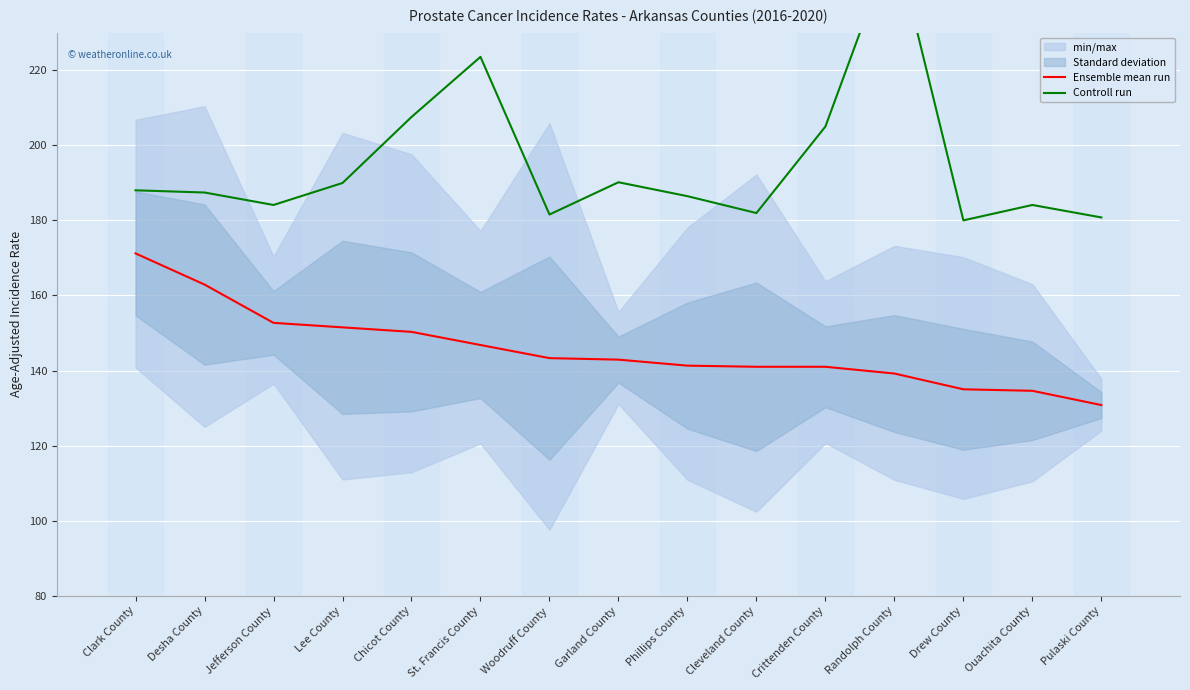

What is the difference between the maximum and minimum values in the Ensemble mean run series?

40.4